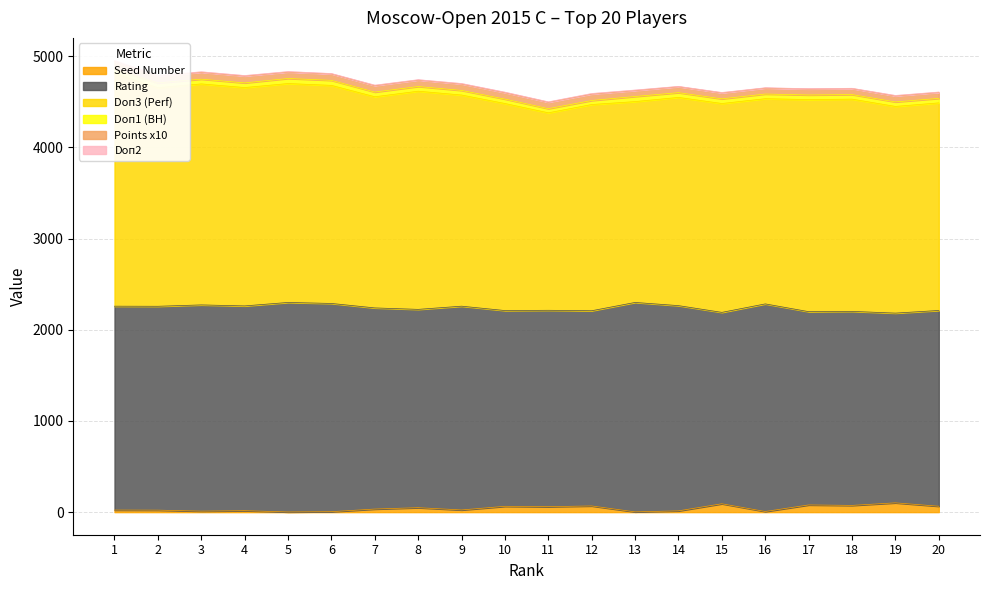

Rank the series by their maximum value, from highest to lowest.

Doп3 (Perf), Rating, Seed Number, Points x10, Doп1 (BH), Doп2